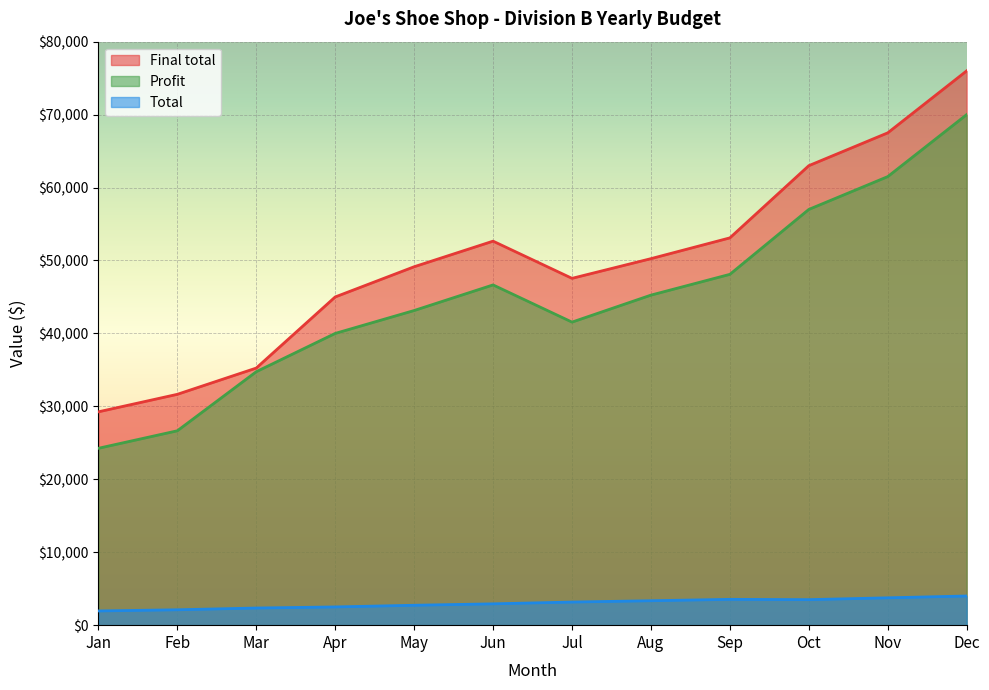

What is the smallest value displayed?

1950